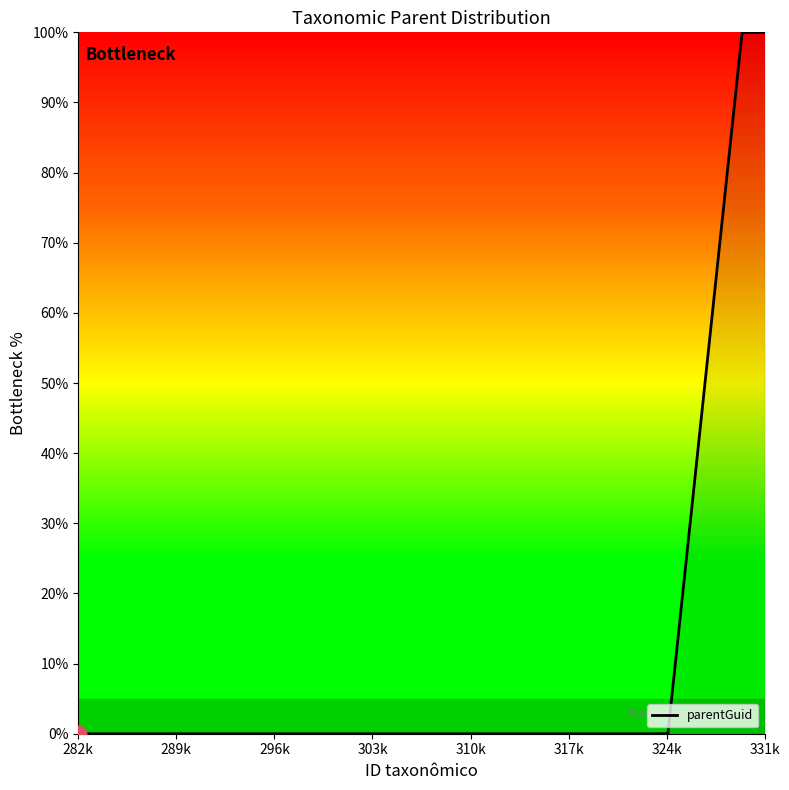

What is the greatest value displayed?

100